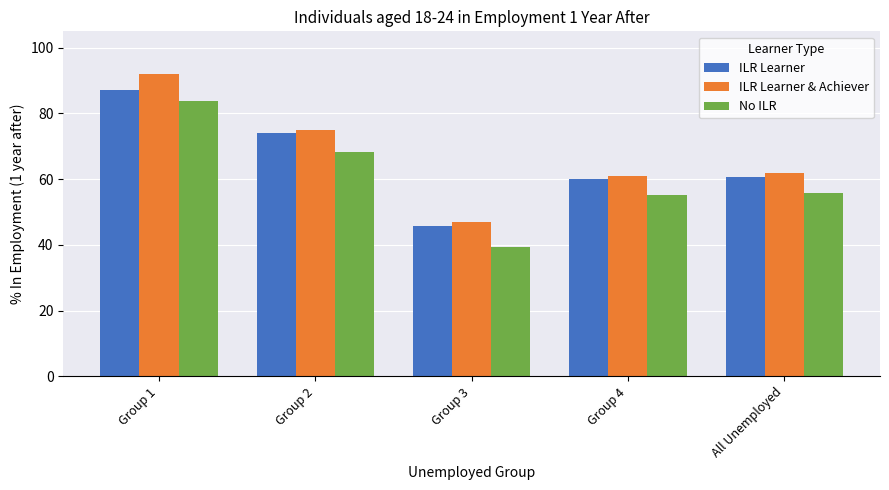

The value of ILR Learner & Achiever at Group 3 is 74.0. True or false?

False